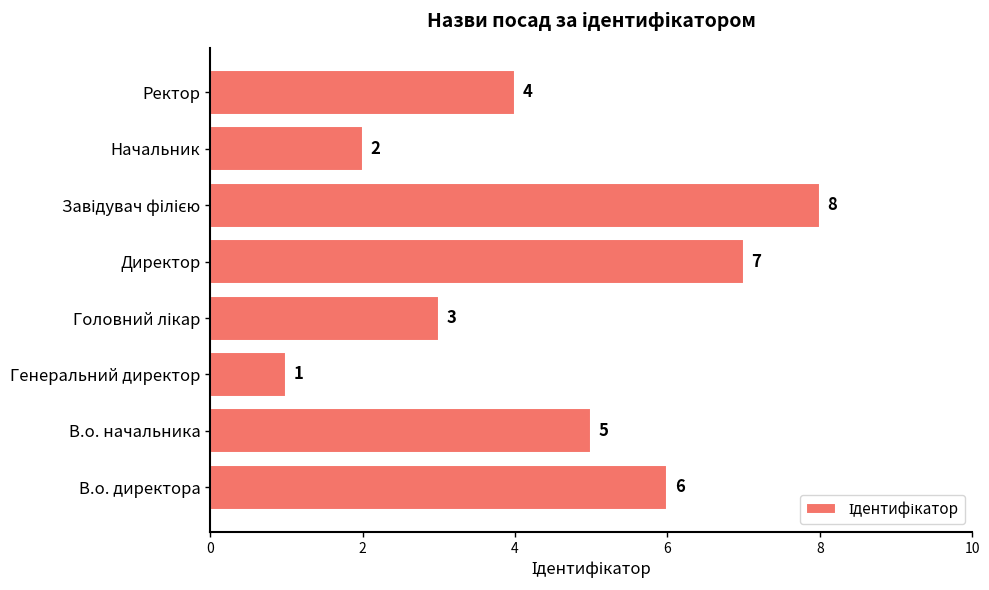

The chart shows a value of 5 at В.о. начальника. True or false?

True